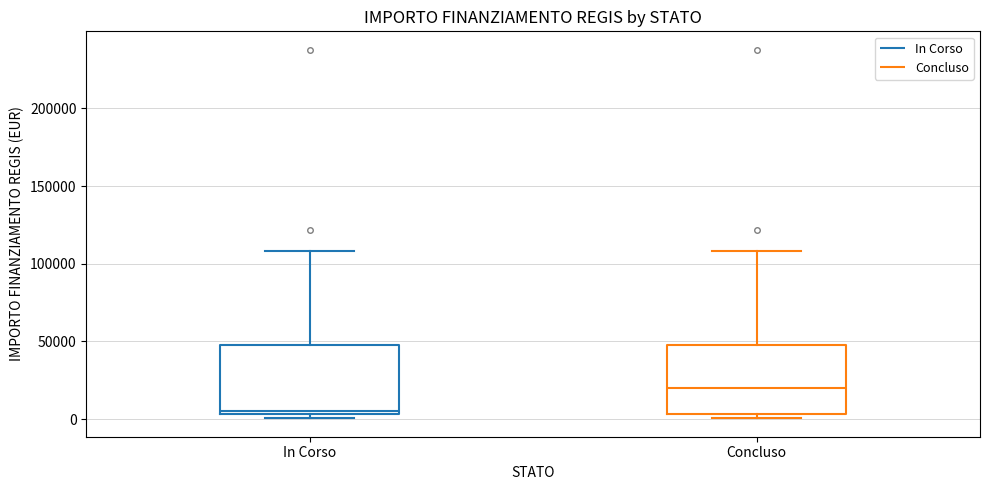

Where is the lower edge of the box for In Corso on the y-axis? The values are not printed on the chart, so give them approximately, as read against the axis.

5000